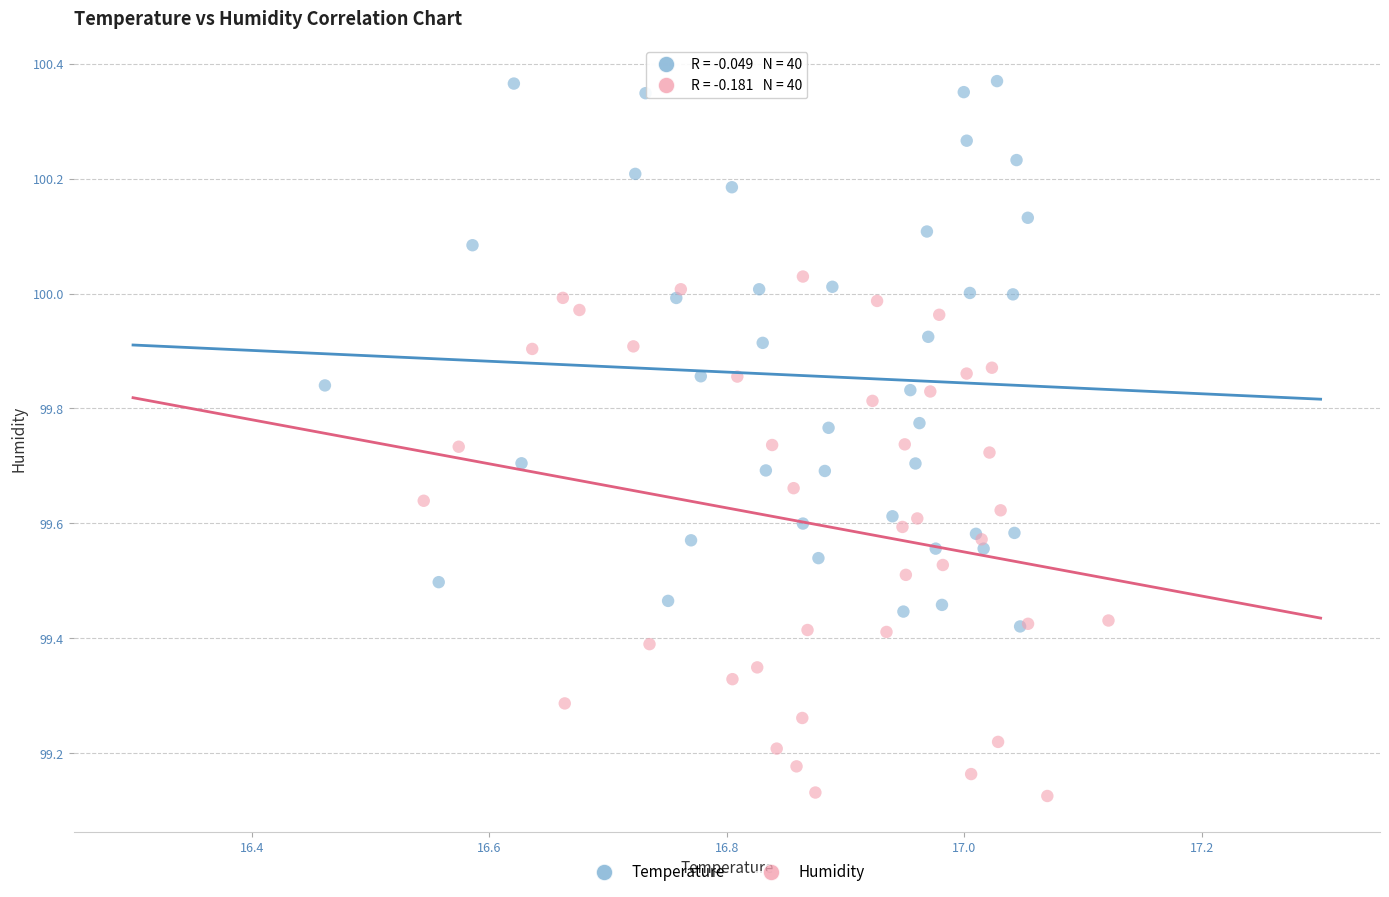

Which series reaches the maximum Y coordinate?

Temperature